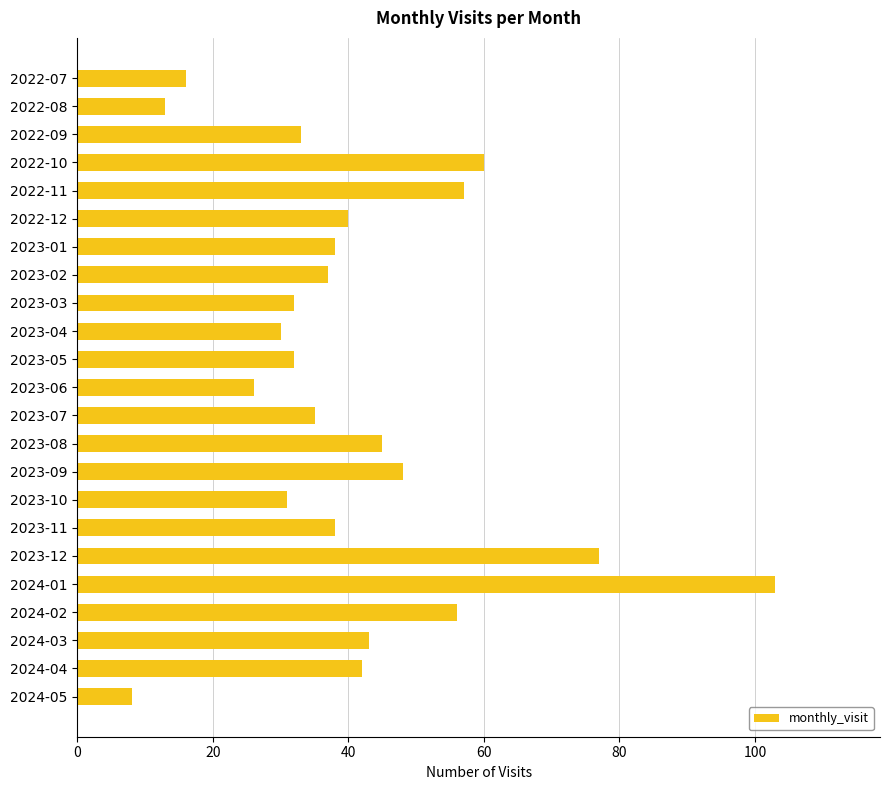

The chart shows a value of 60 at 2022-10. True or false?

True